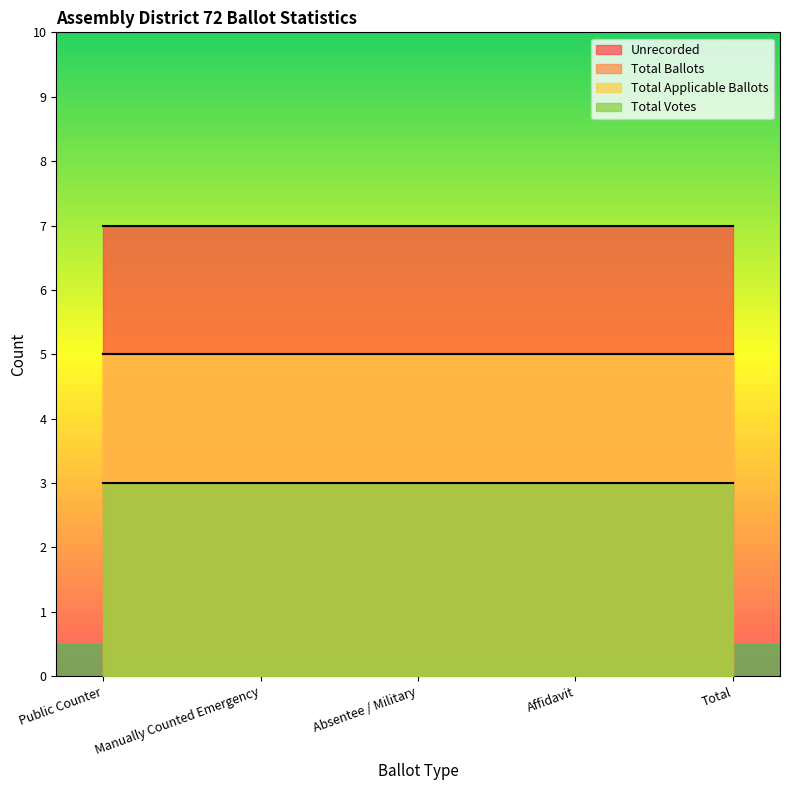

What is the spread (max minus min) of values at Affidavit?

4